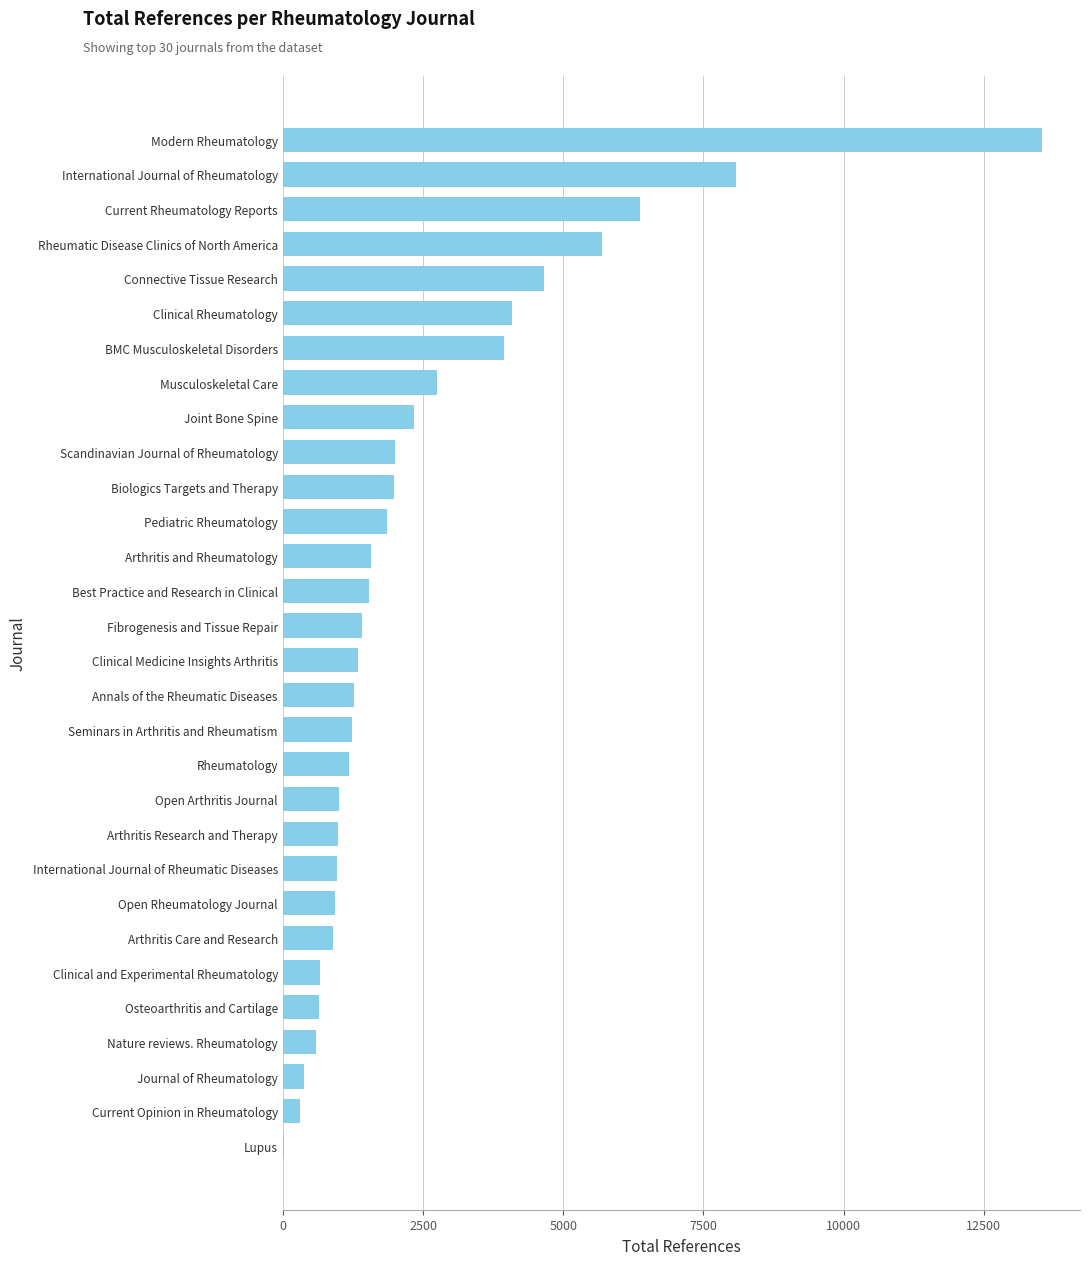

True or false: the data shows 974 at International Journal of Rheumatic Diseases.

True